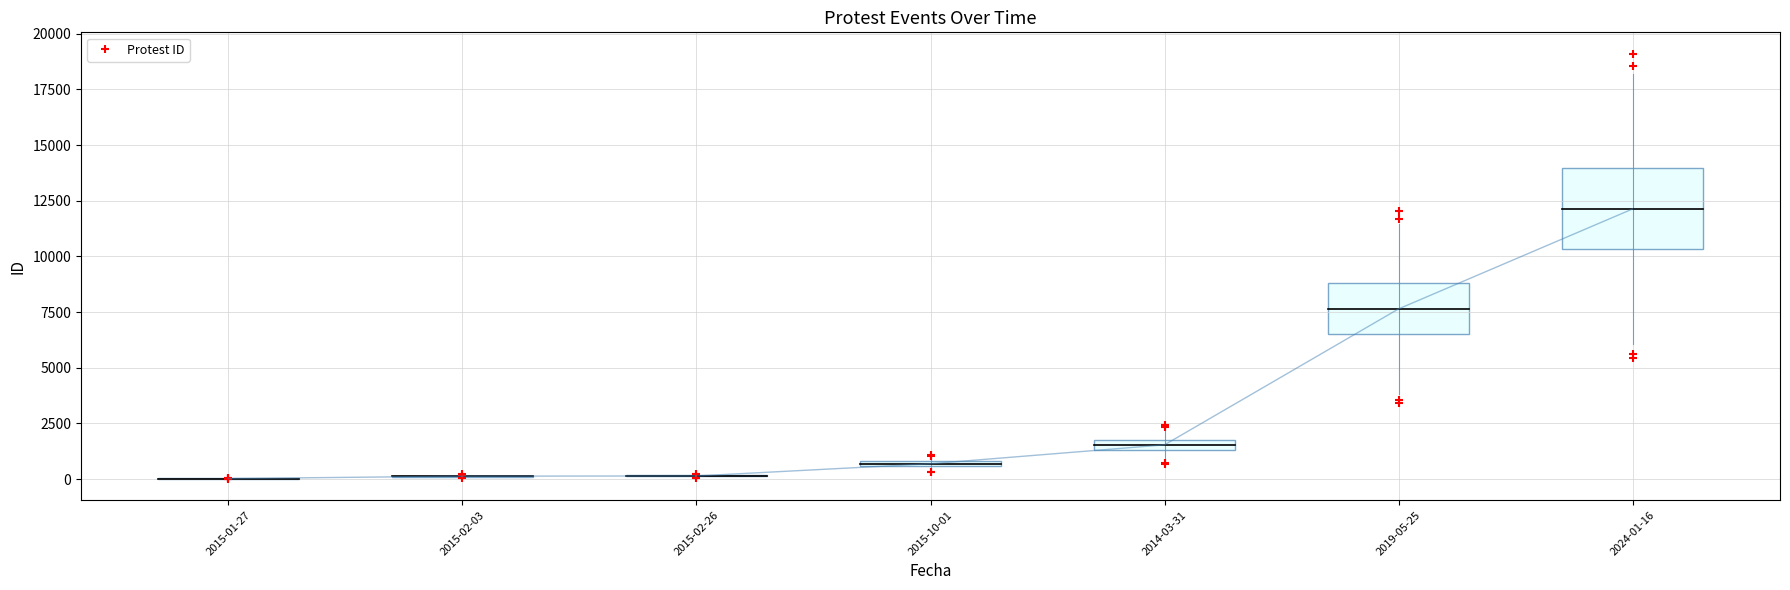

Reading left to right, what are all the values shown in this chart?

2015-01-27=27	2015-02-03=135	2015-02-26=145	2015-10-01=693	2014-03-31=1541	2019-05-25=7643	2024-01-16=12129